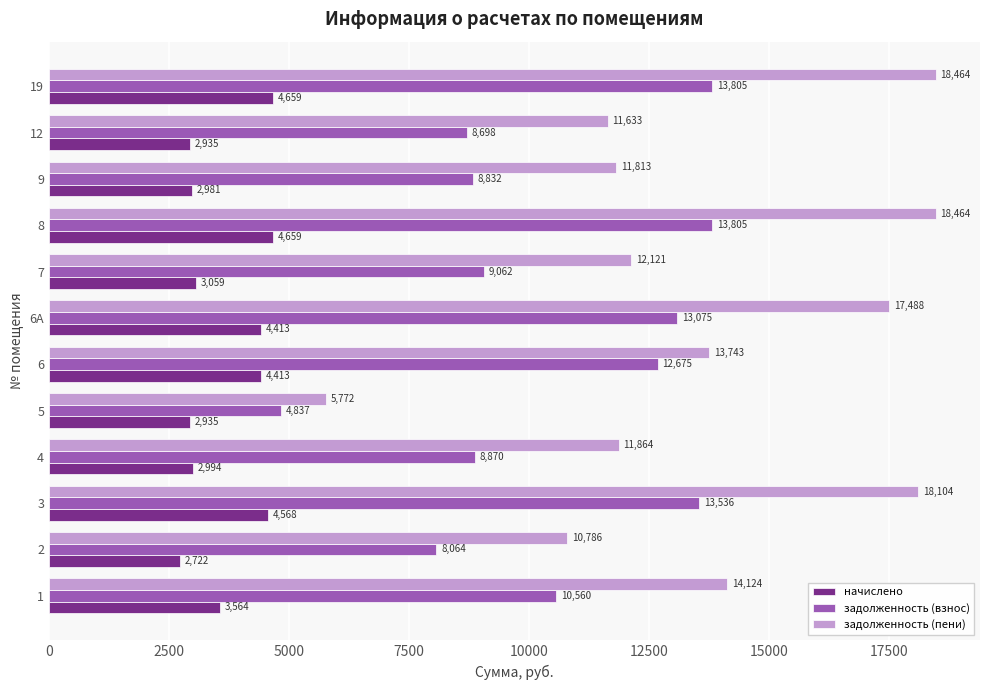

What is the maximum value shown in the chart?

18463.9